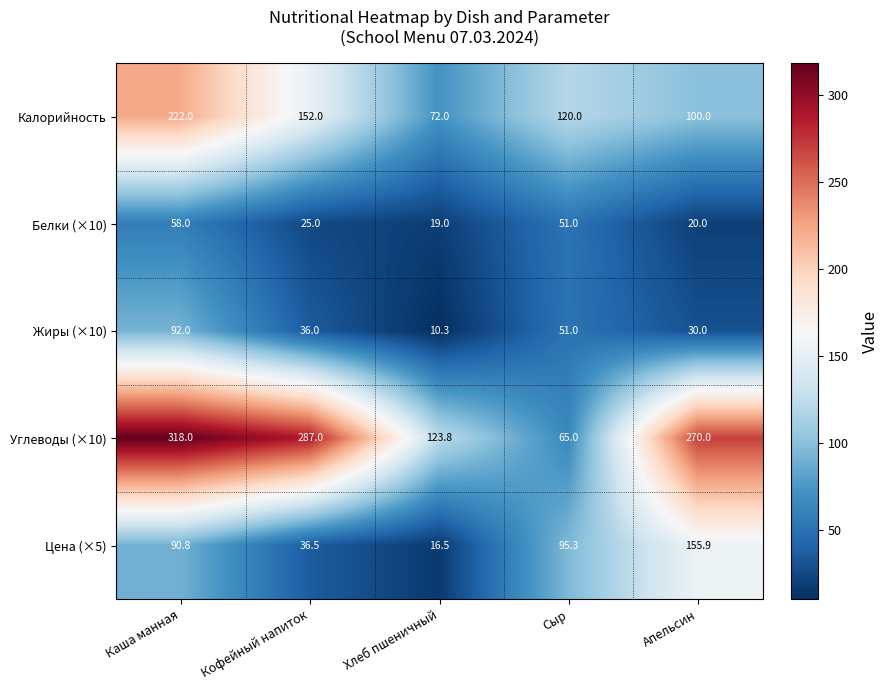

List the series in order of their peak value, highest first.

Углеводы (×10), Калорийность, Цена (×5), Жиры (×10), Белки (×10)